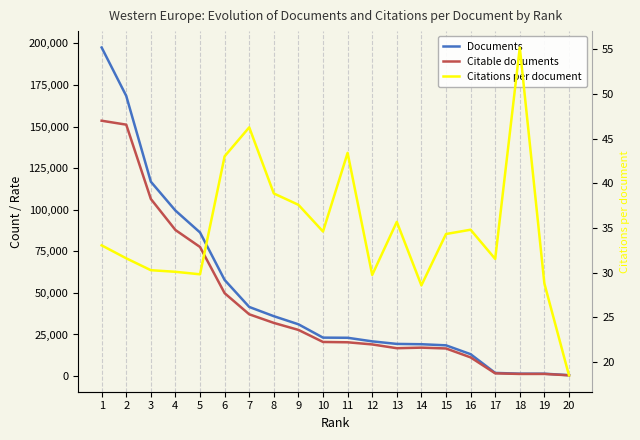

At which label does Citable documents reach its peak?

1